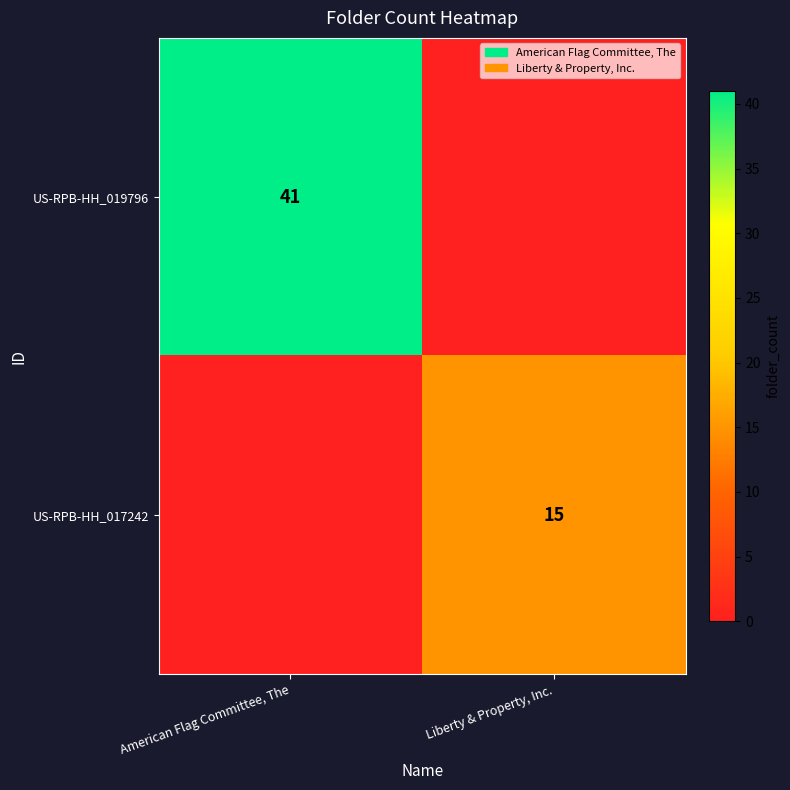

Which category has the lowest value across all series?

Liberty & Property, Inc.